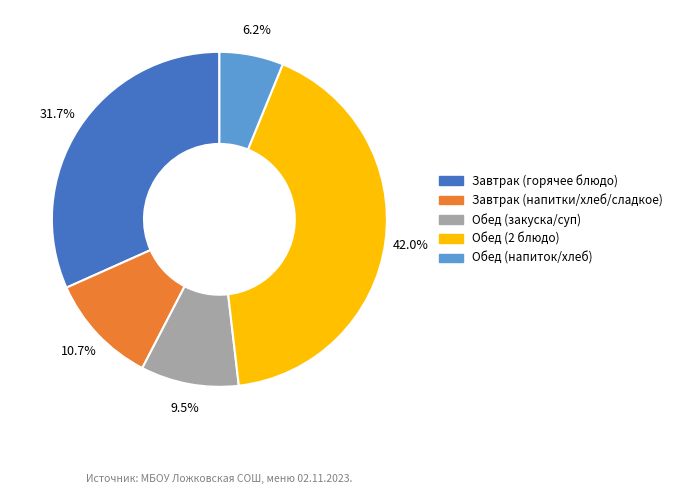

To the nearest percent, what is the average slice percentage?

20%